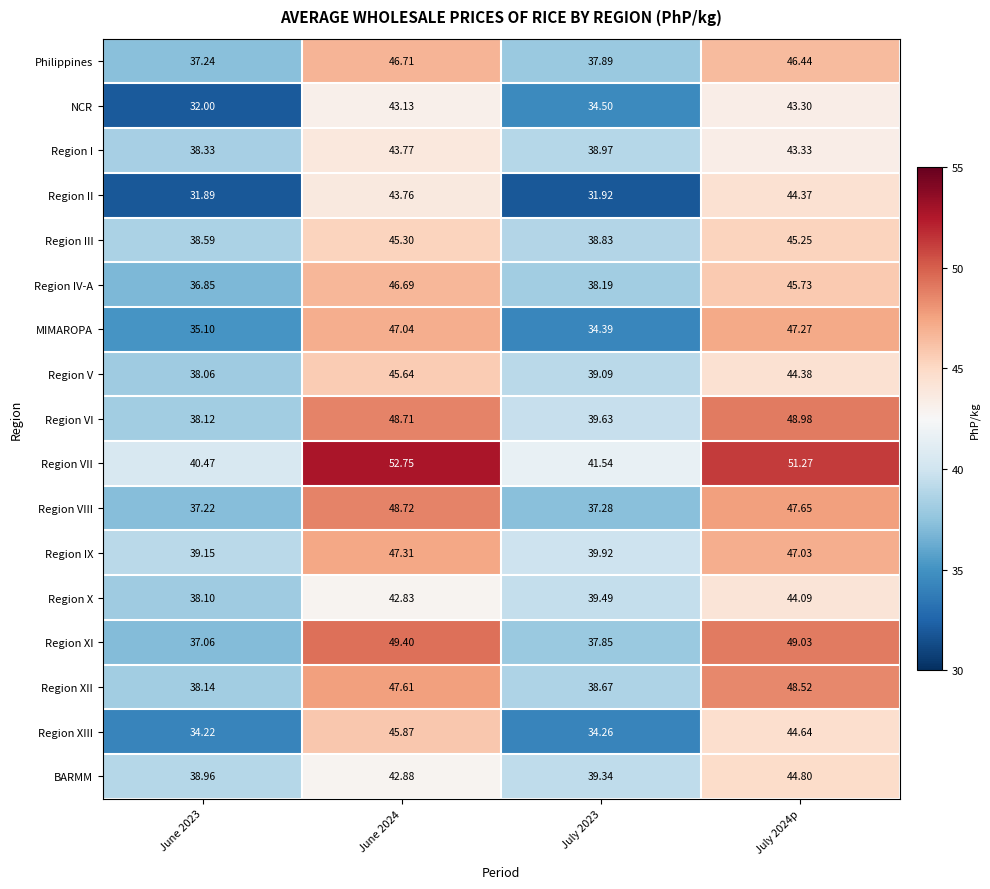

Which series has the largest total across all categories?

Region VII